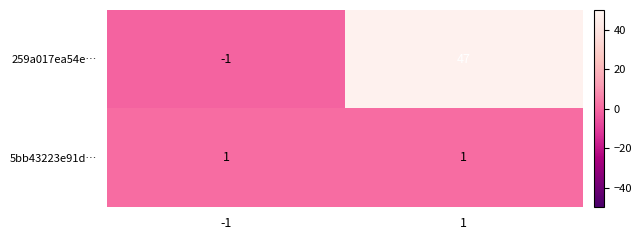

What is the sum of all 259a017ea54e… values?

46